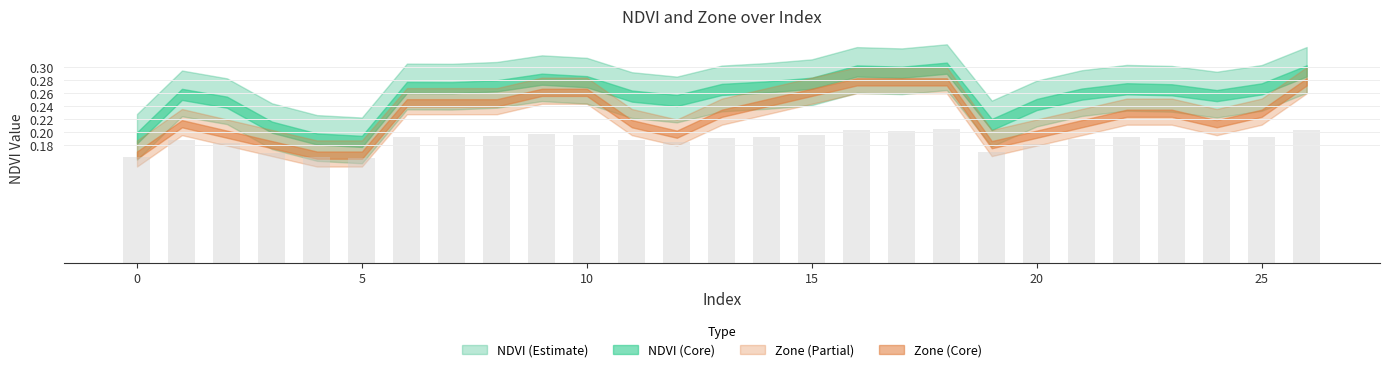

What is the sum of all values?

5.1